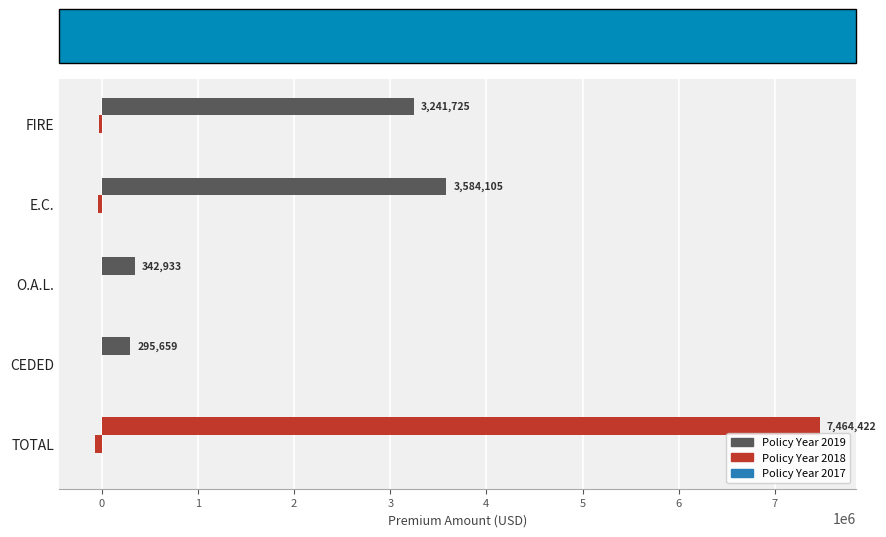

How many series are shown in this chart?

3